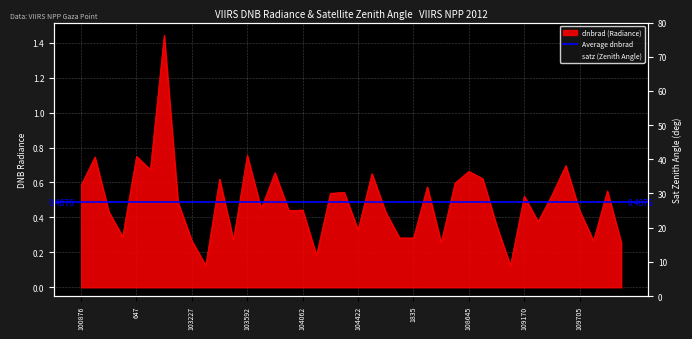

True or false: satz and dnbrad intersect in this chart.

False